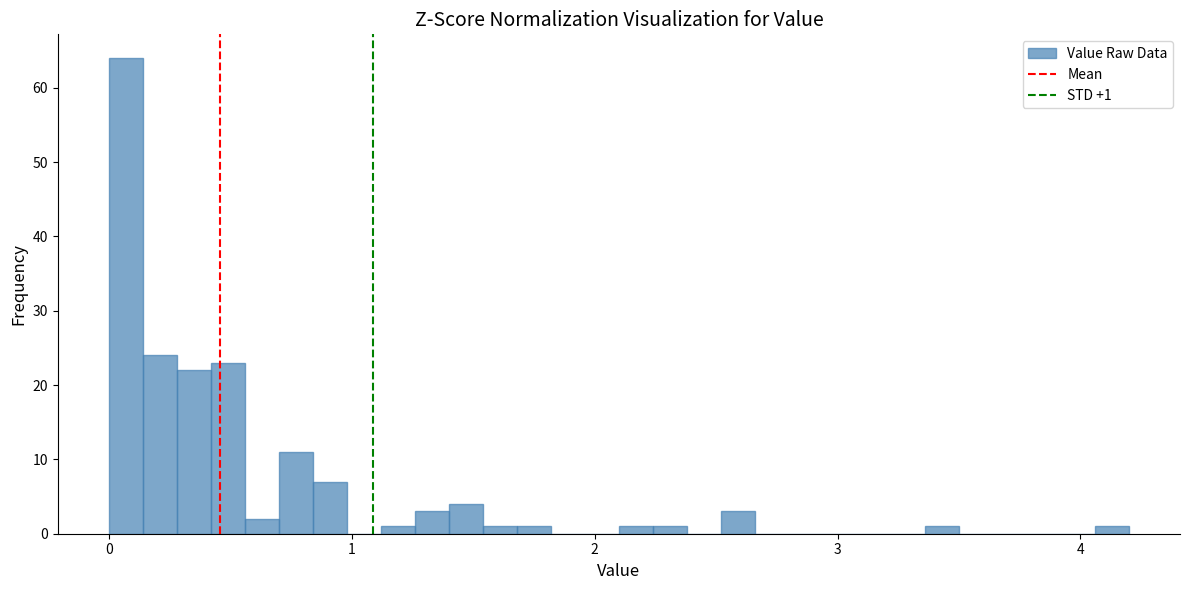

Around what value on the x-axis is the tallest bar? Give the approximate position of its centre, as read against the axis.

0.1